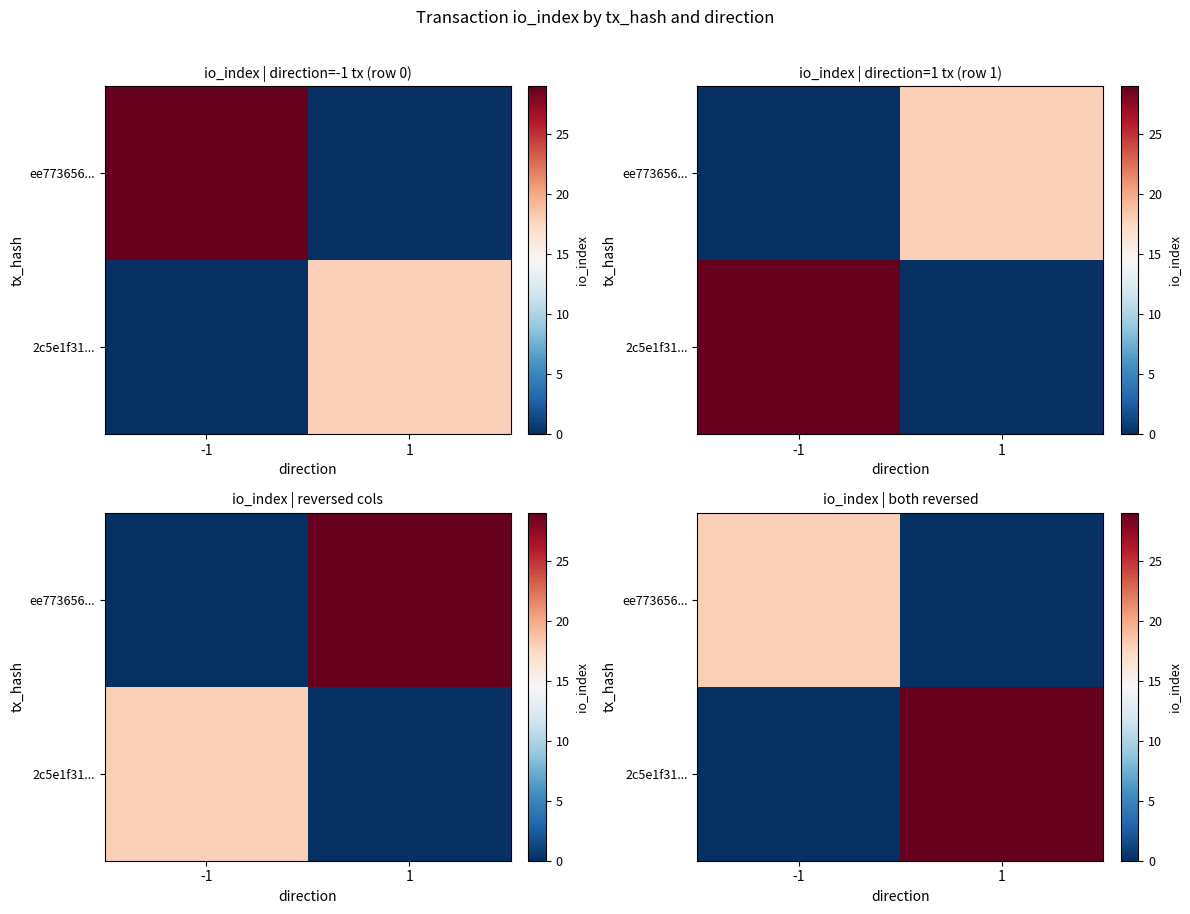

Count the 2c5e1f31... values in the range 0 to 29.

2